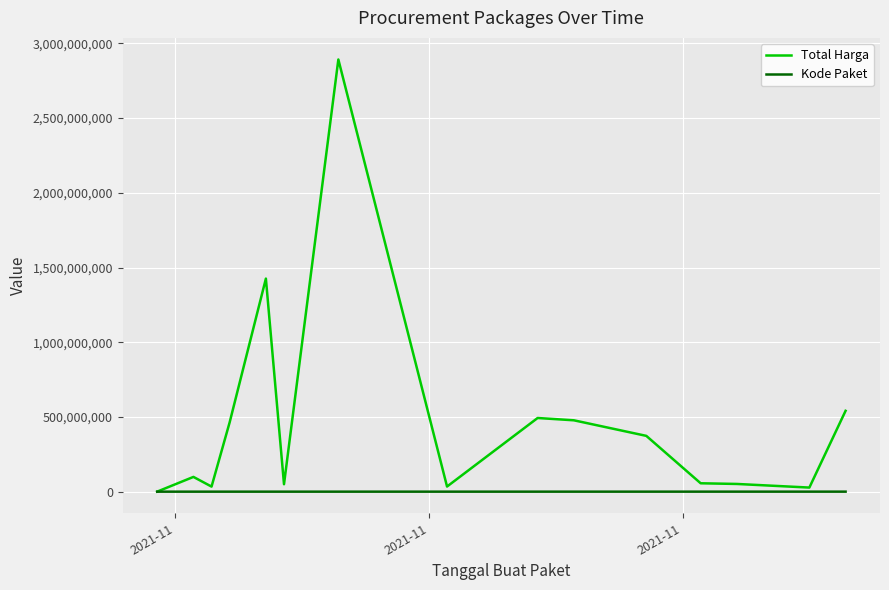

Which series has the largest total across all categories?

Total Harga